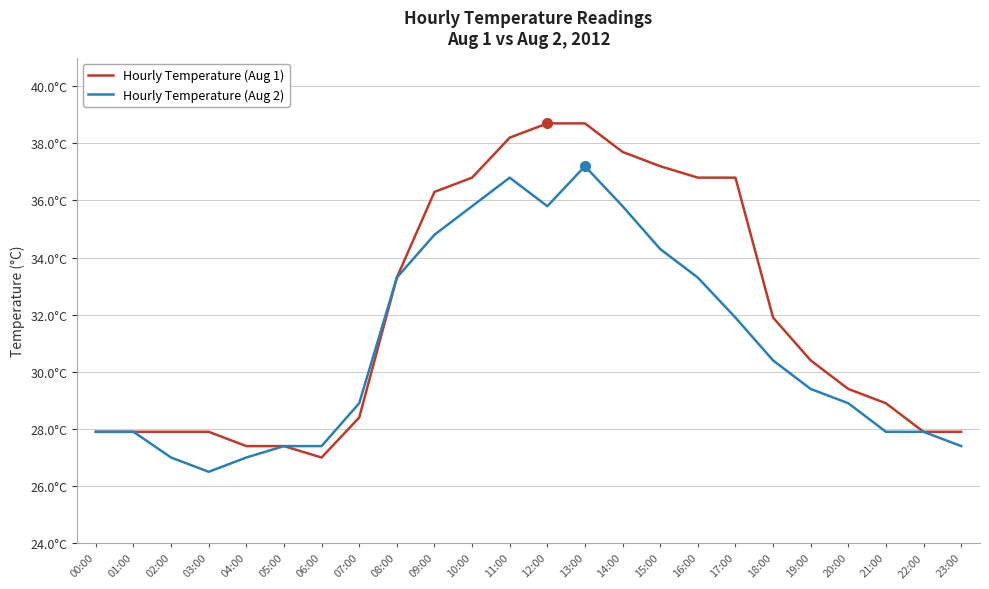

Which series has the widest spread of values?

Hourly Temperature (Aug 1)